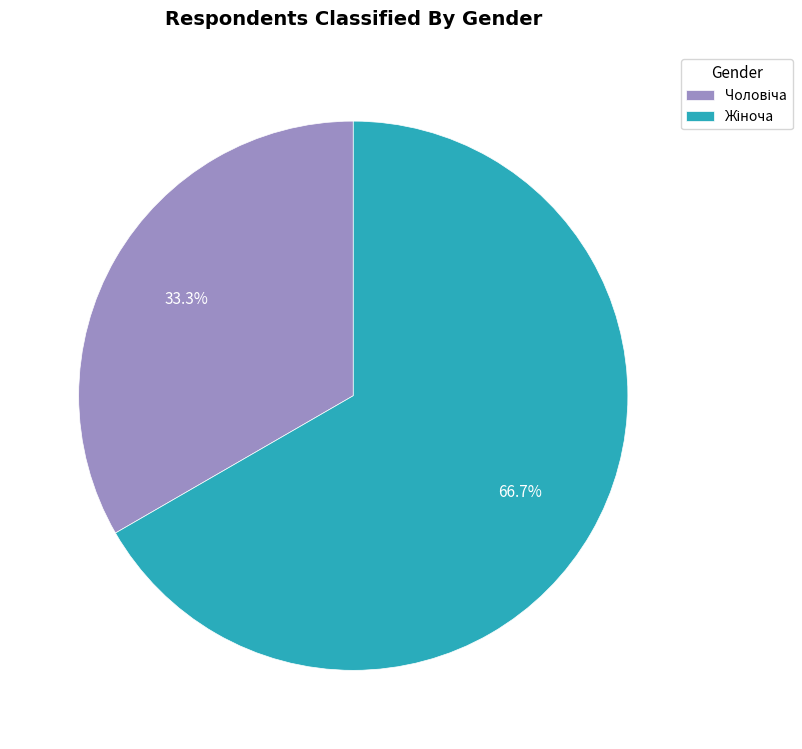

Count the number of slices in the pie.

2